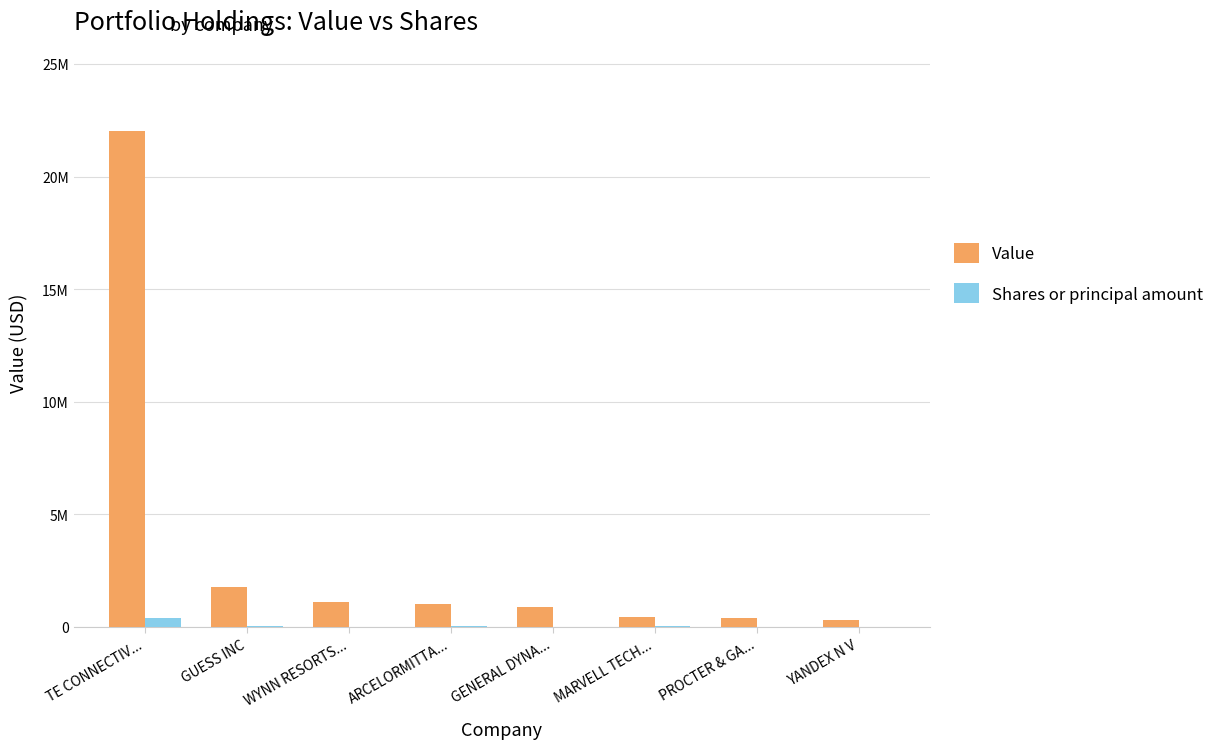

What is the label of the 1st bar from the right?

YANDEX N V